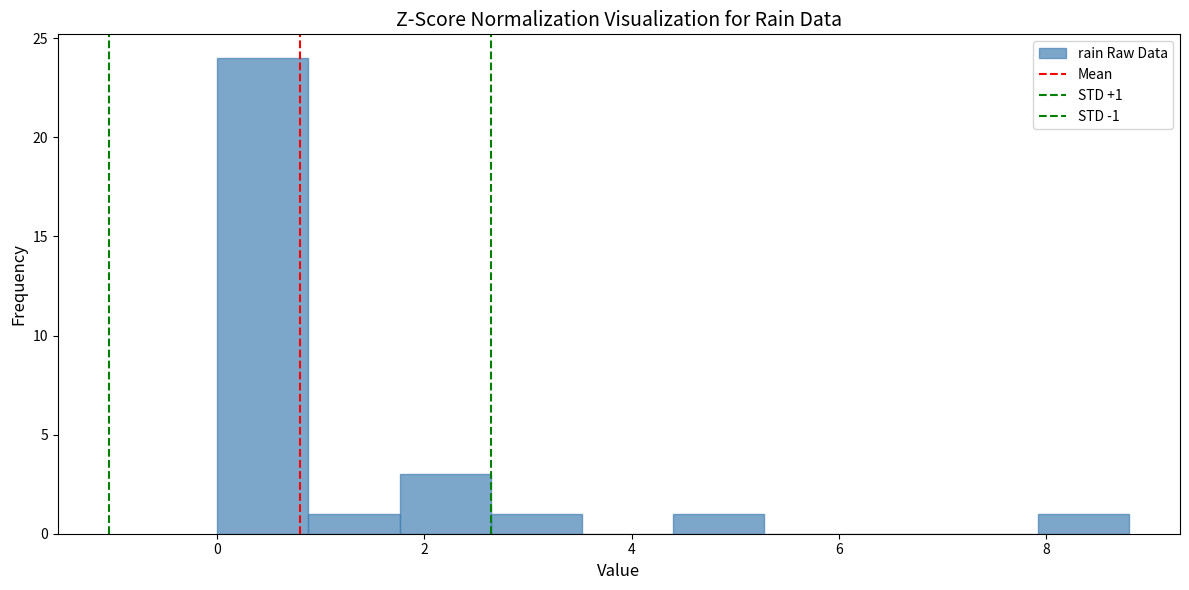

Over which range of the x-axis is the bar tallest?

0.00 to 0.88